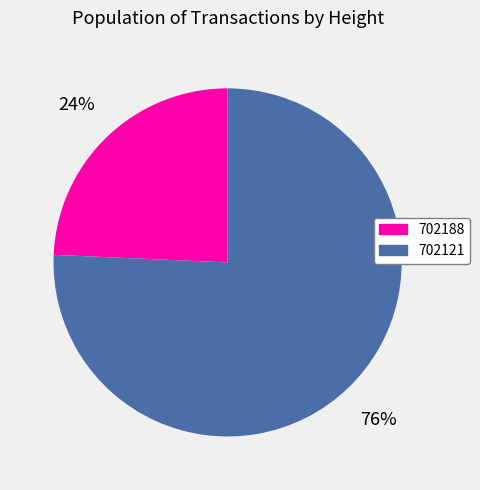

Count the number of slices in the pie.

2